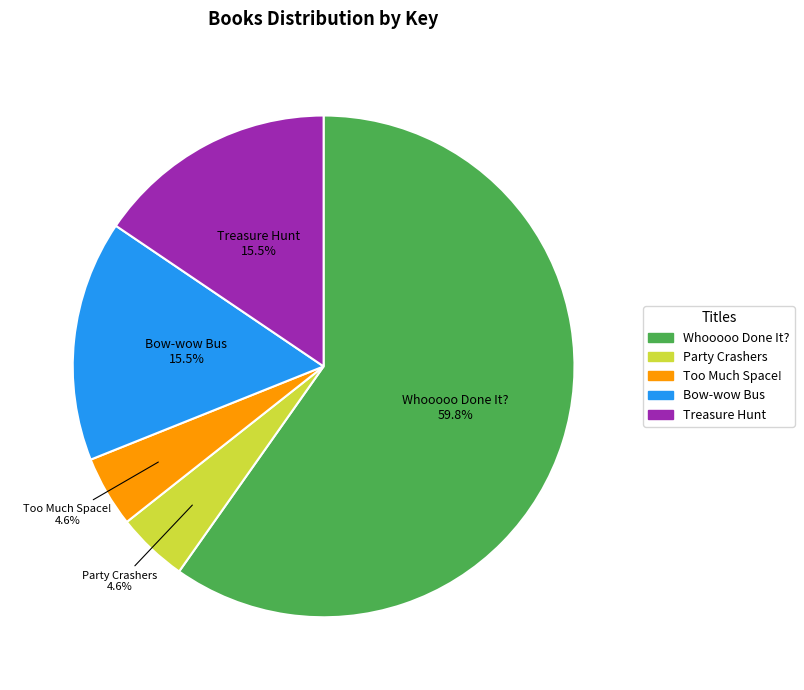

Is there any slice that represents more than half of the pie?

Yes